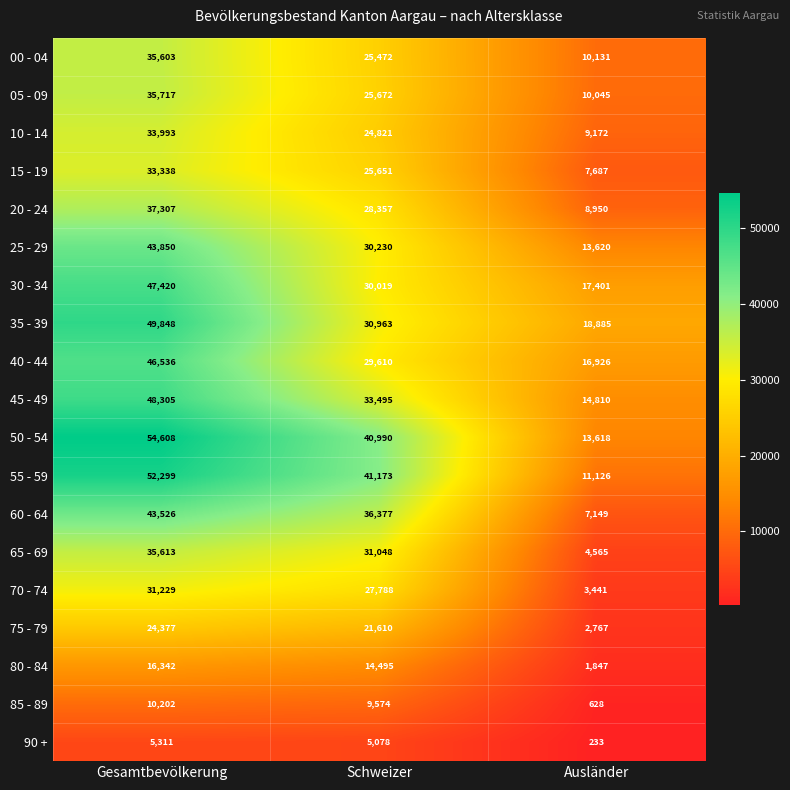

What is the spread (max minus min) of values at Schweizer?

36095